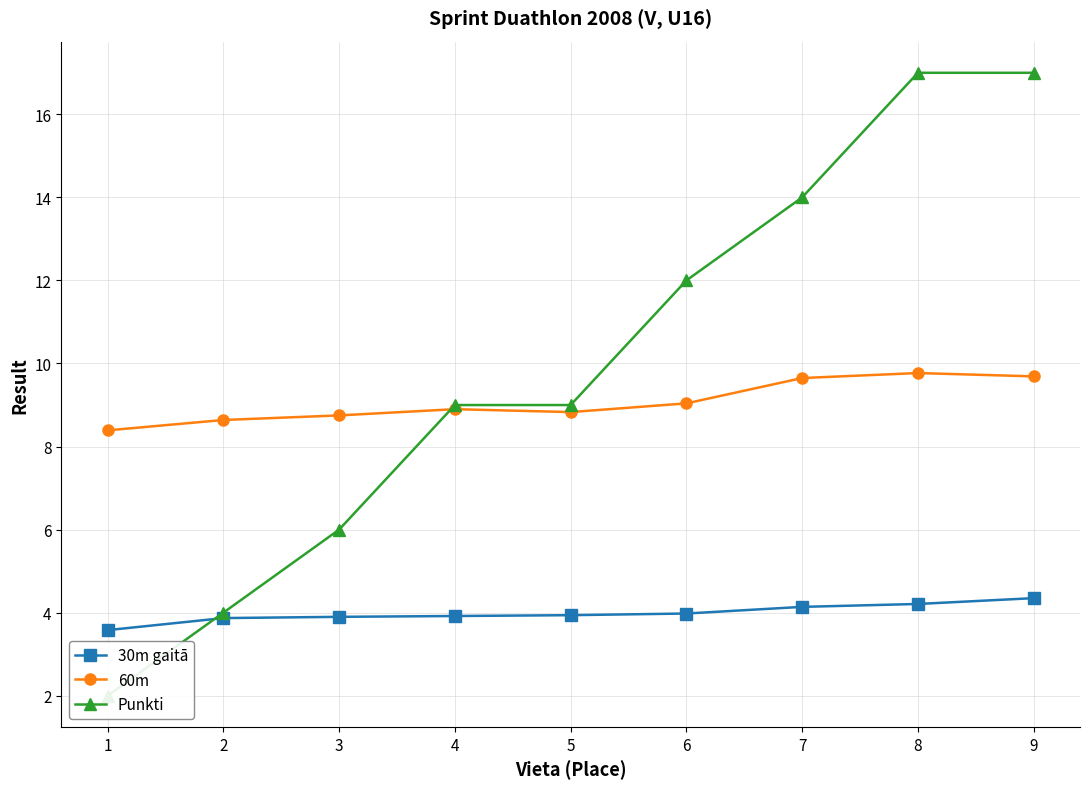

Between 6 and 5, which is larger?

6